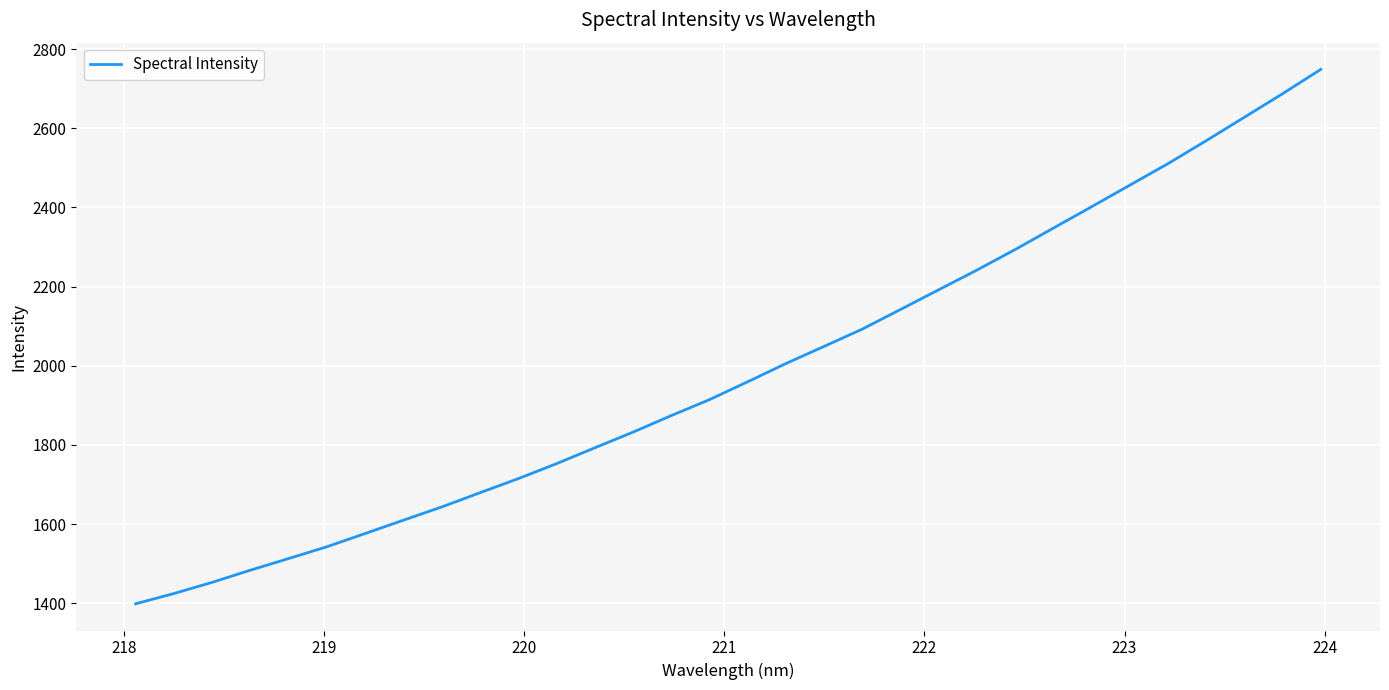

What is the maximum value shown in the chart?

2748.8